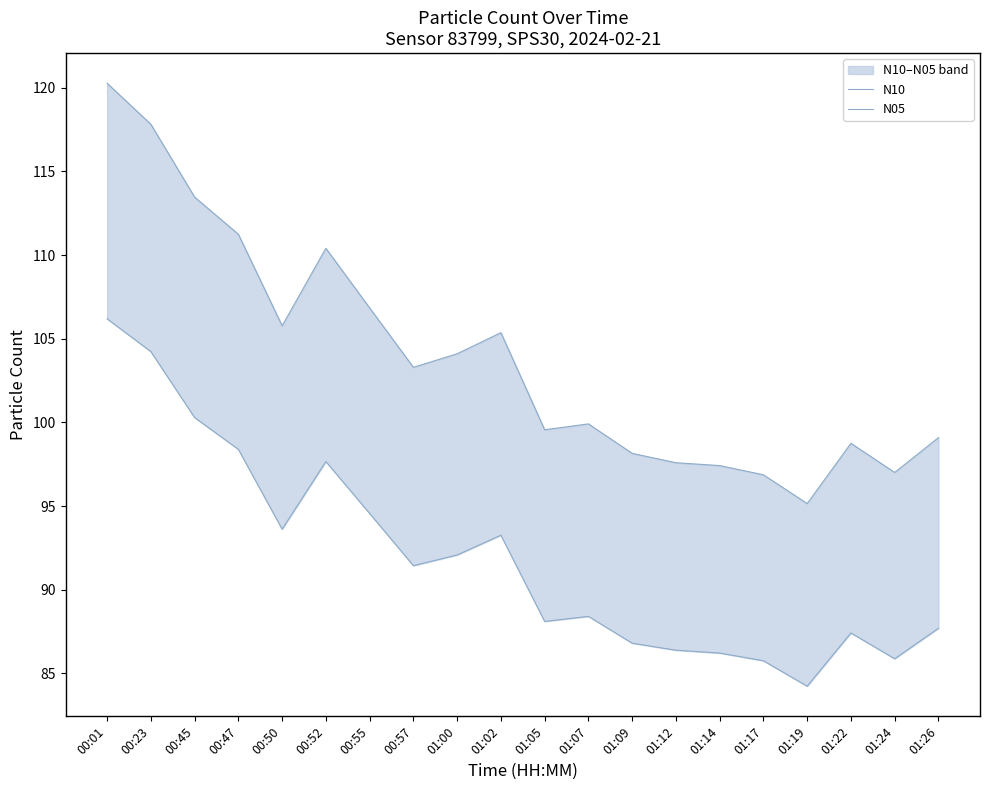

Reading left to right, list all the values displayed in this chart.

N10: 120.3	117.8	113.5	111.2	105.8	110.4	106.8	103.3	104.1	105.4	99.6	99.9	98.2	97.6	97.4	96.9	95.2	98.8	97.0	99.1
N05: 106.2	104.2	100.3	98.4	93.6	97.7	94.6	91.4	92.1	93.3	88.1	88.4	86.8	86.4	86.2	85.8	84.2	87.4	85.9	87.7